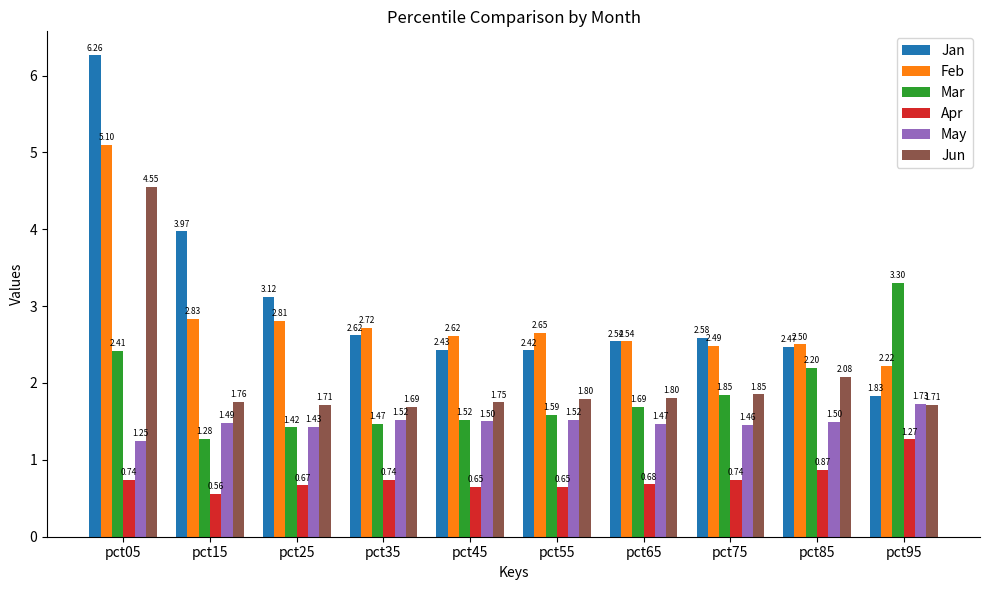

Which category has the lowest value across all series?

pct15